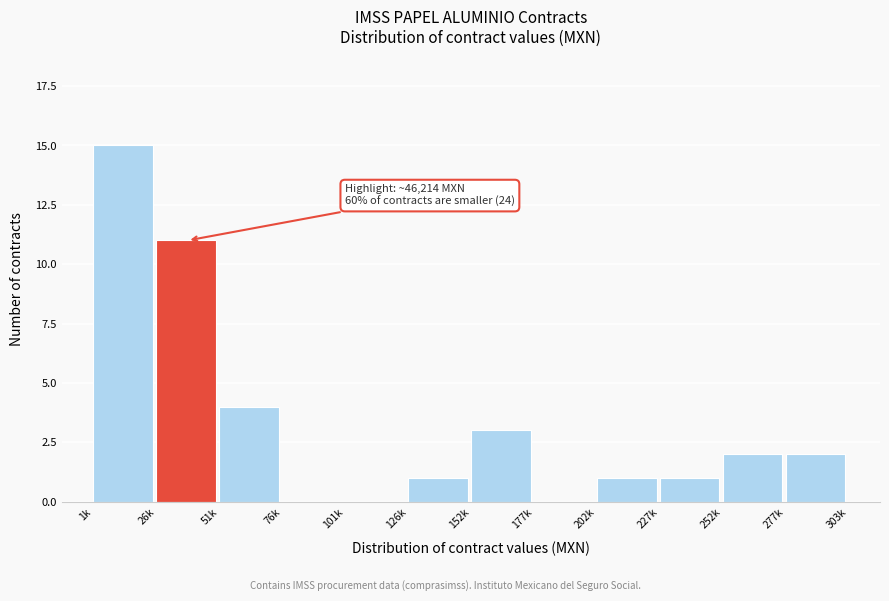

Reading left to right, transcribe all the data shown in this chart.

1k=15	26k=11	51k=4	76k=0	101k=0	126k=1	152k=3	177k=0	202k=1	227k=1	252k=2	277k=2